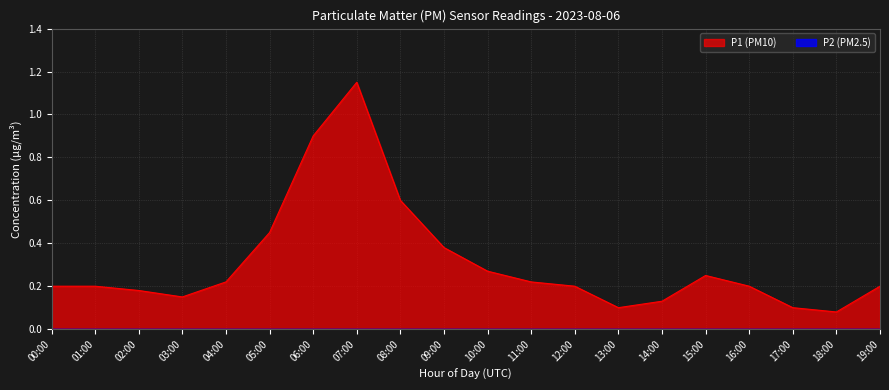

Rank the categories by value from lowest to highest.

18:00, 13:00, 17:00, 14:00, 03:00, 02:00, 00:00, 01:00, 12:00, 16:00, 19:00, 04:00, 11:00, 15:00, 10:00, 09:00, 05:00, 08:00, 06:00, 07:00